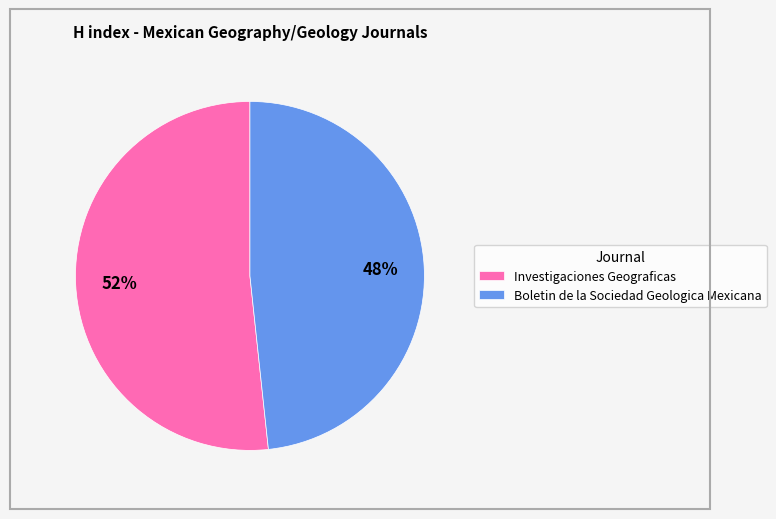

The Investigaciones Geograficas slice represents 52% of the pie. True or false?

True